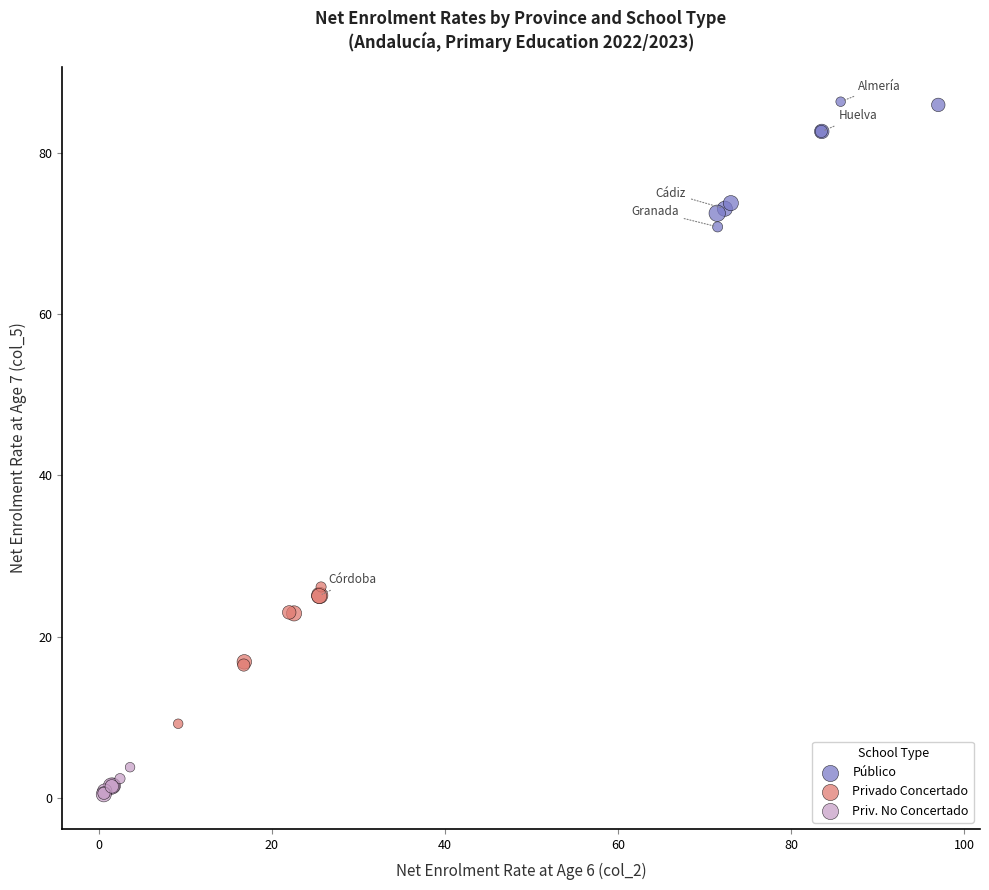

Which series reaches the minimum Y coordinate?

Priv. No Concertado